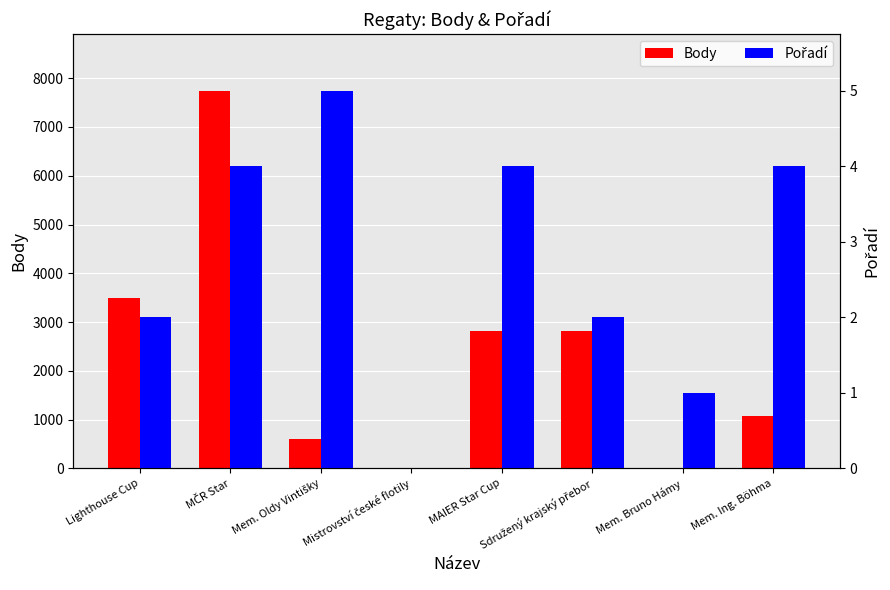

What is the label of the 5th bar from the left?

MAIER Star Cup